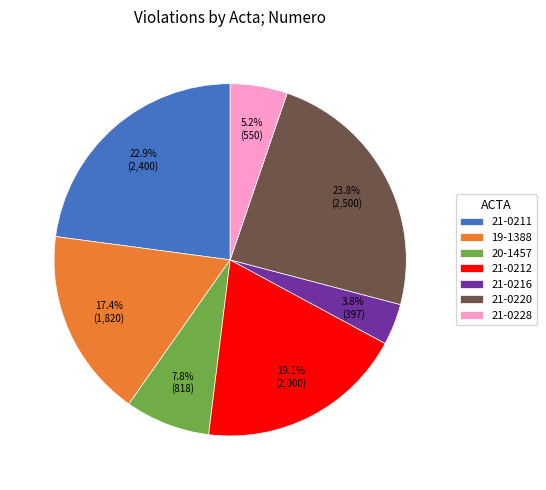

Is it true that 19-1388 is 6% of the pie?

False